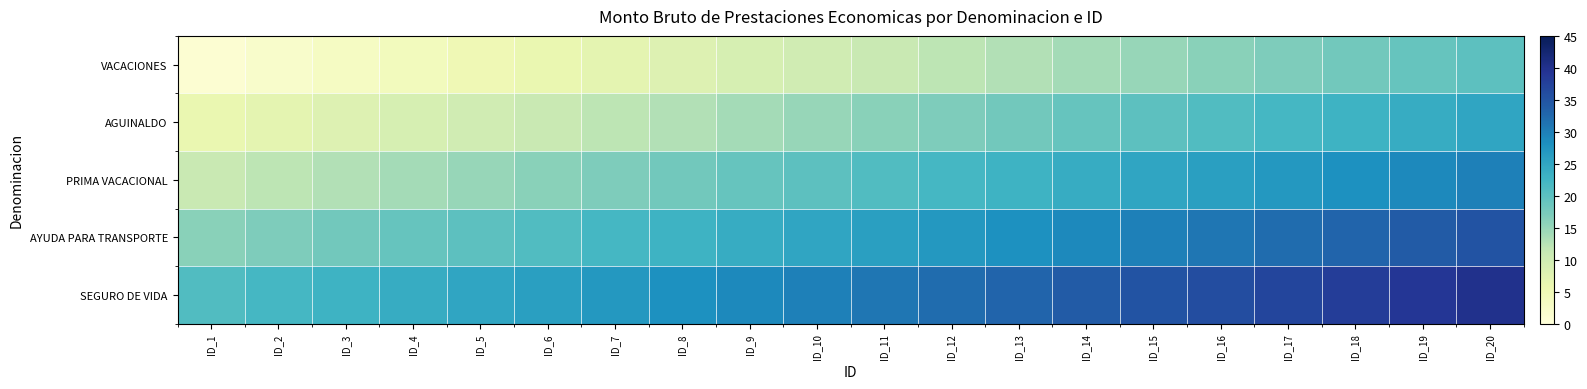

Reading left to right, list all the values displayed in this chart.

VACACIONES: ID_1=1	ID_2=2	ID_3=3	ID_4=4	ID_5=5	ID_6=6	ID_7=7	ID_8=8	ID_9=9	ID_10=10	ID_11=11	ID_12=12	ID_13=13	ID_14=14	ID_15=15	ID_16=16	ID_17=17	ID_18=18	ID_19=19	ID_20=20
AGUINALDO: ID_1=6	ID_2=7	ID_3=8	ID_4=9	ID_5=10	ID_6=11	ID_7=12	ID_8=13	ID_9=14	ID_10=15	ID_11=16	ID_12=17	ID_13=18	ID_14=19	ID_15=20	ID_16=21	ID_17=22	ID_18=23	ID_19=24	ID_20=25
PRIMA VACACIONAL: ID_1=11	ID_2=12	ID_3=13	ID_4=14	ID_5=15	ID_6=16	ID_7=17	ID_8=18	ID_9=19	ID_10=20	ID_11=21	ID_12=22	ID_13=23	ID_14=24	ID_15=25	ID_16=26	ID_17=27	ID_18=28	ID_19=29	ID_20=30
AYUDA PARA TRANSPORTE: ID_1=16	ID_2=17	ID_3=18	ID_4=19	ID_5=20	ID_6=21	ID_7=22	ID_8=23	ID_9=24	ID_10=25	ID_11=26	ID_12=27	ID_13=28	ID_14=29	ID_15=30	ID_16=31	ID_17=32	ID_18=33	ID_19=34	ID_20=35
SEGURO DE VIDA: ID_1=21	ID_2=22	ID_3=23	ID_4=24	ID_5=25	ID_6=26	ID_7=27	ID_8=28	ID_9=29	ID_10=30	ID_11=31	ID_12=32	ID_13=33	ID_14=34	ID_15=35	ID_16=36	ID_17=37	ID_18=38	ID_19=39	ID_20=40